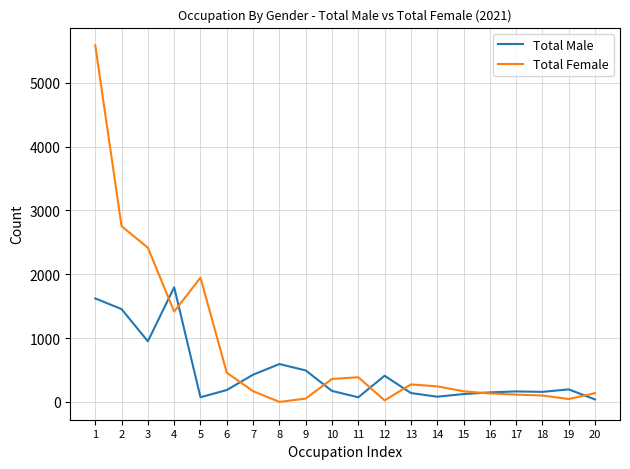

What is the difference between the highest and lowest values at 17?

50